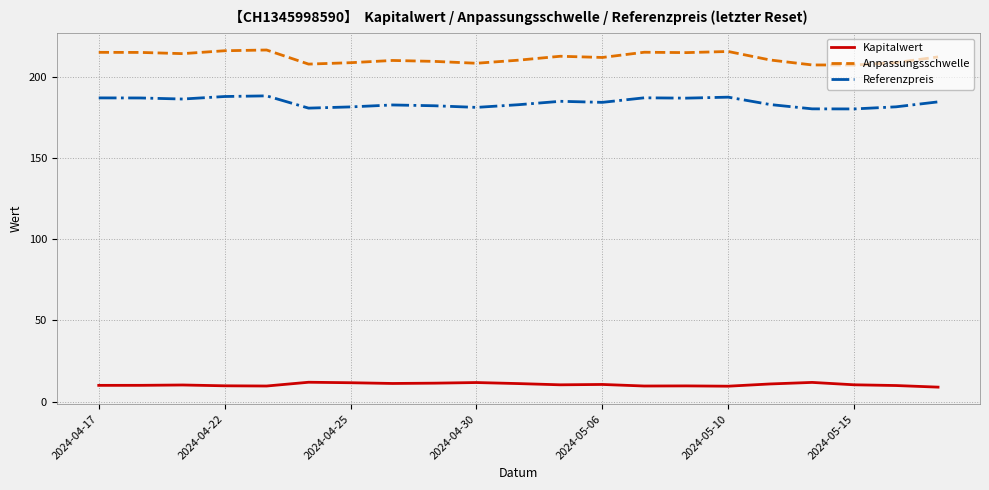

How many distinct data groups are displayed?

3